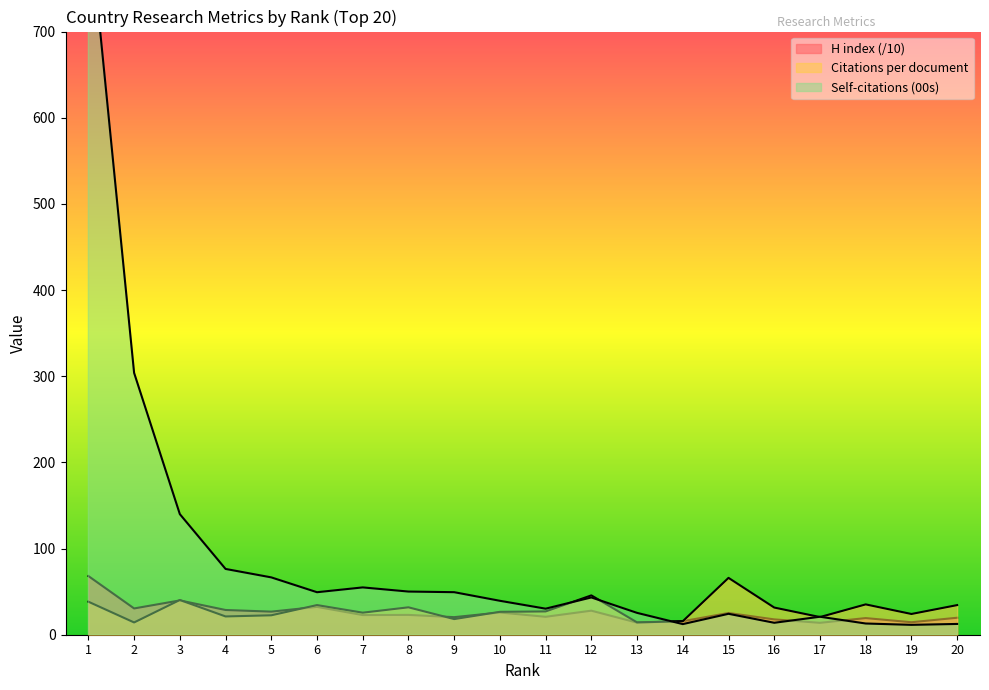

Rank the categories by Self-citations (00s) value from highest to lowest.

1, 2, 3, 4, 5, 7, 8, 9, 6, 12, 10, 11, 13, 15, 17, 16, 18, 20, 14, 19